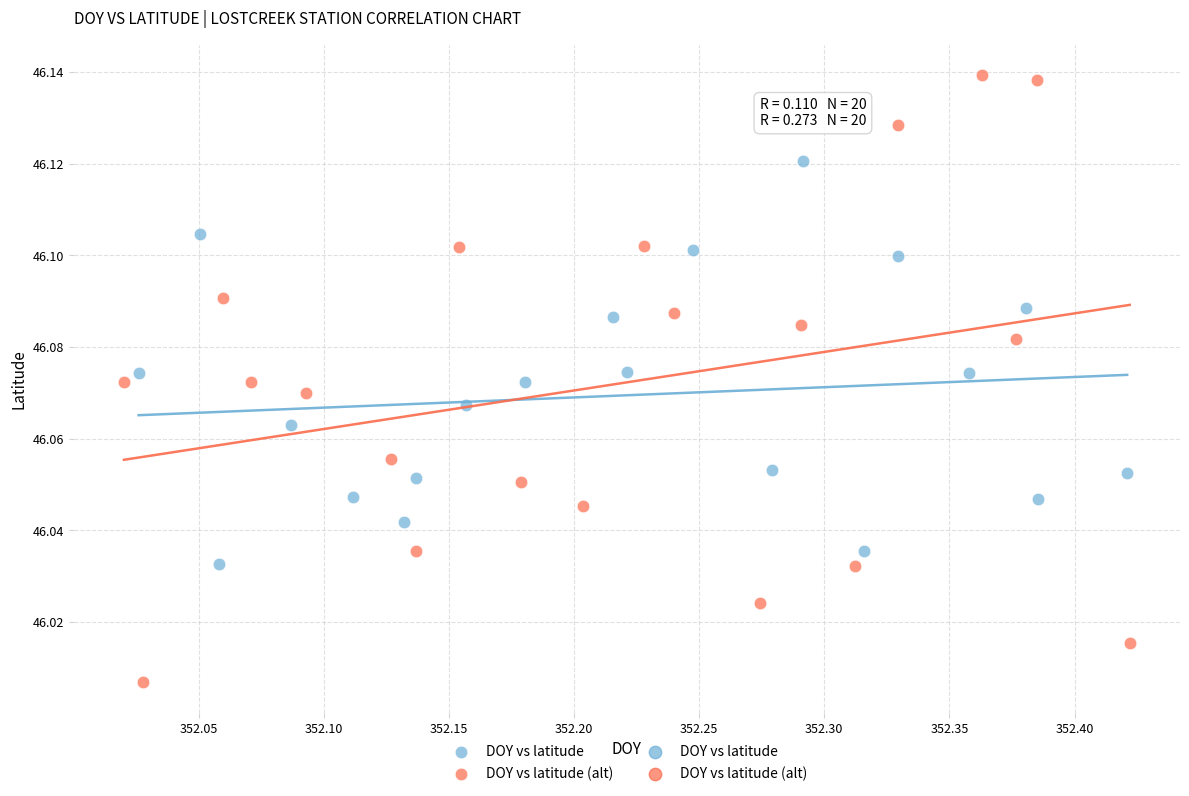

Which series reaches the minimum Y coordinate?

DOY vs latitude (alt)